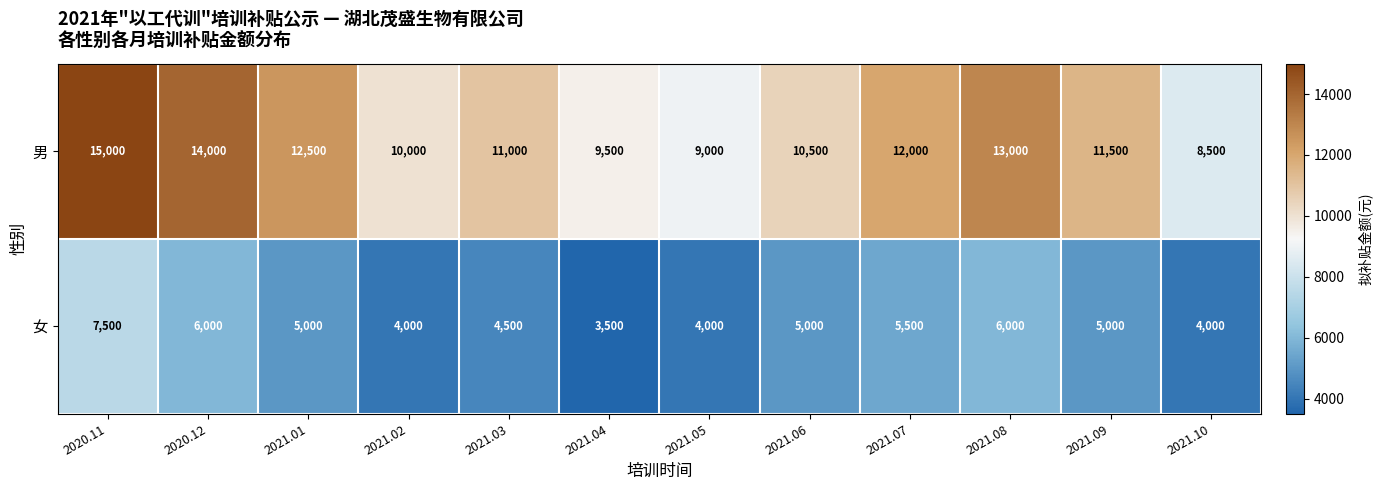

Which label corresponds to the smallest value in the chart?

2021.04